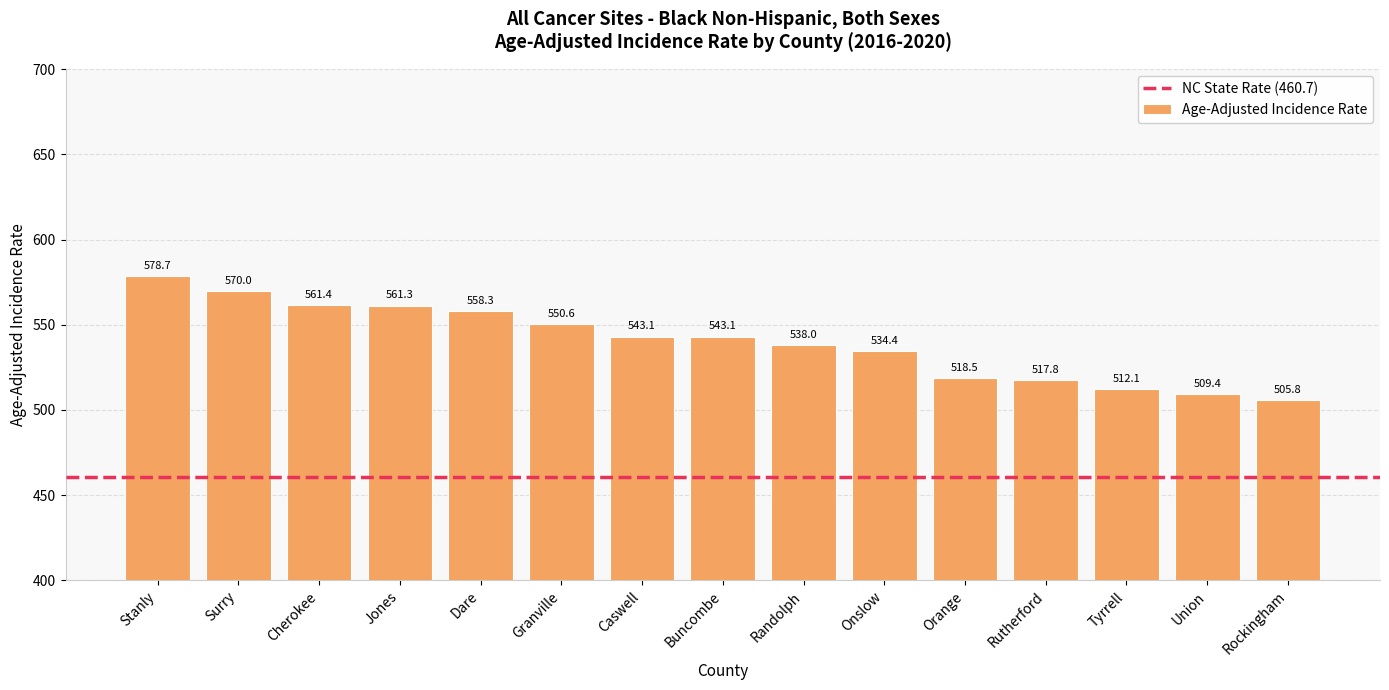

At which category does the chart reach its minimum across all series?

Rockingham